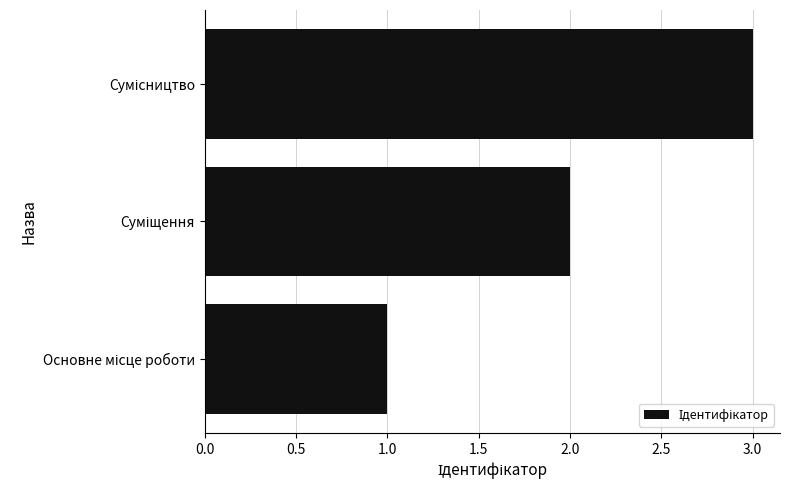

What is the minimum value shown in the chart?

1